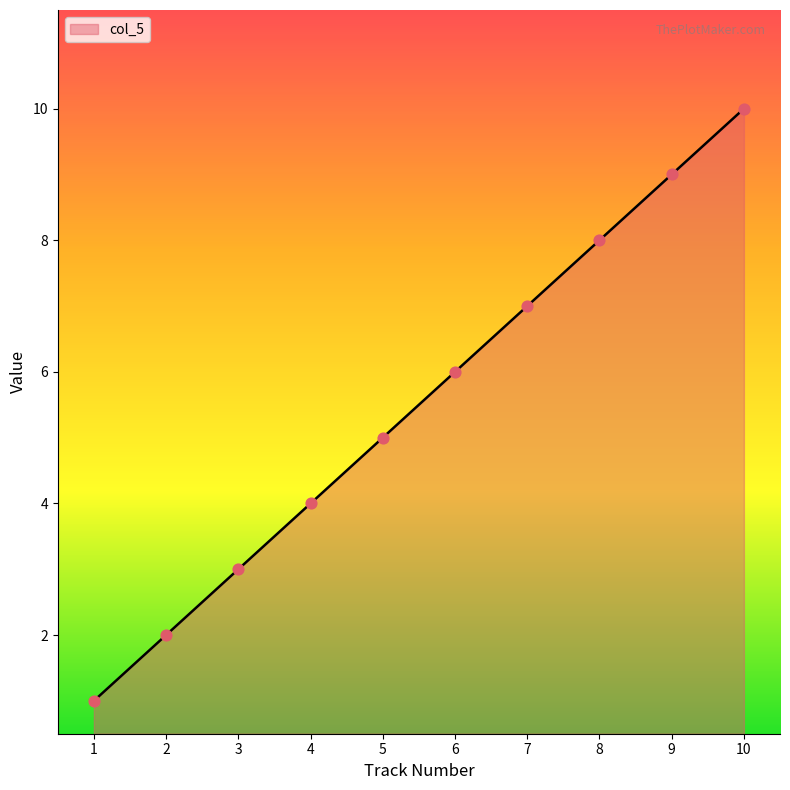

Between 6 and 9, which is larger?

9